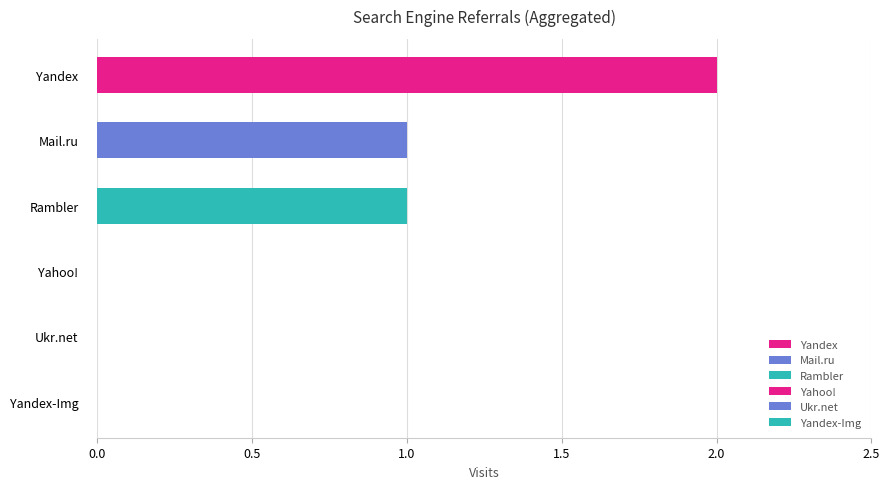

Are the bars grouped side by side (vs. stacked)?

Yes